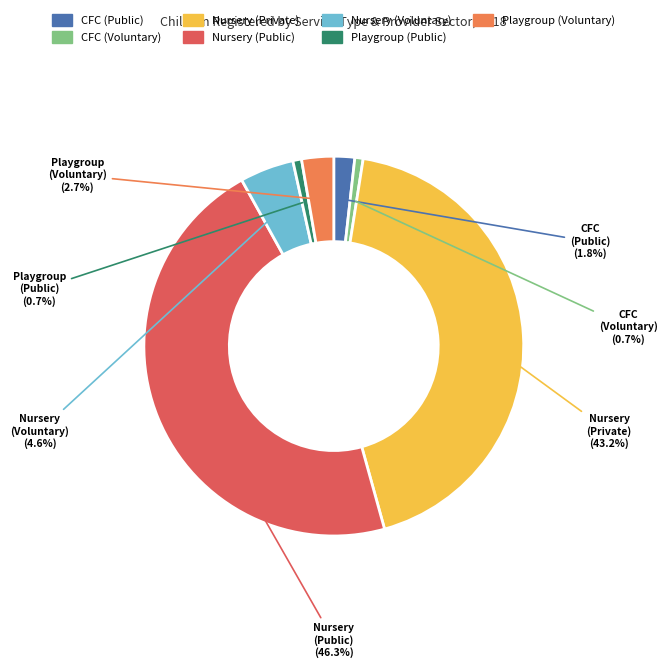

Is there any slice that represents more than half of the pie?

No